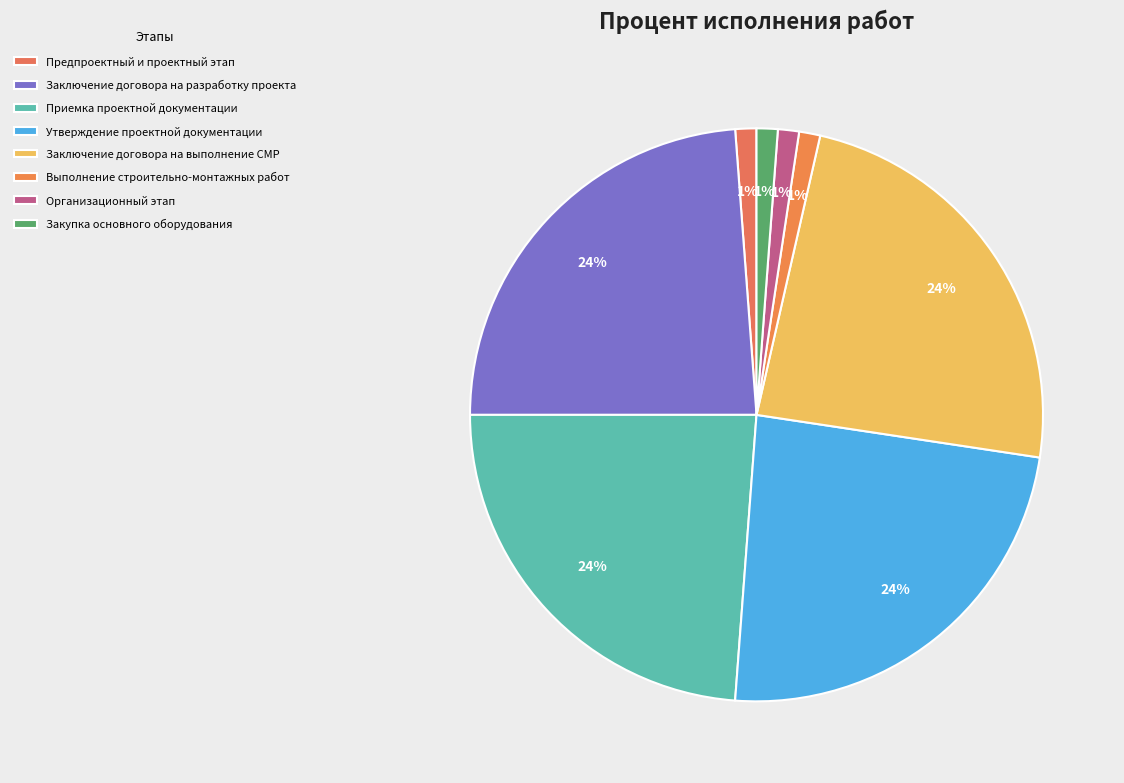

Is it true that Приемка проектной документации is 12% of the pie?

False